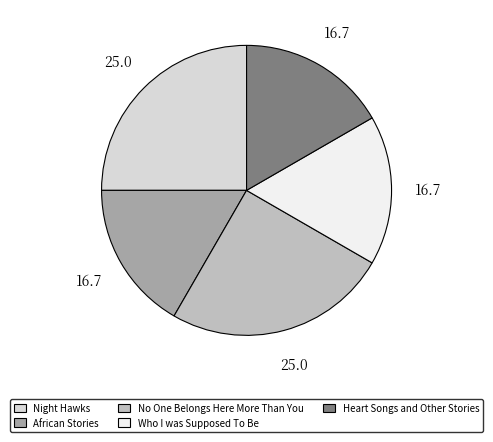

Do African Stories and Heart Songs and Other Stories together represent more than half of the pie?

No